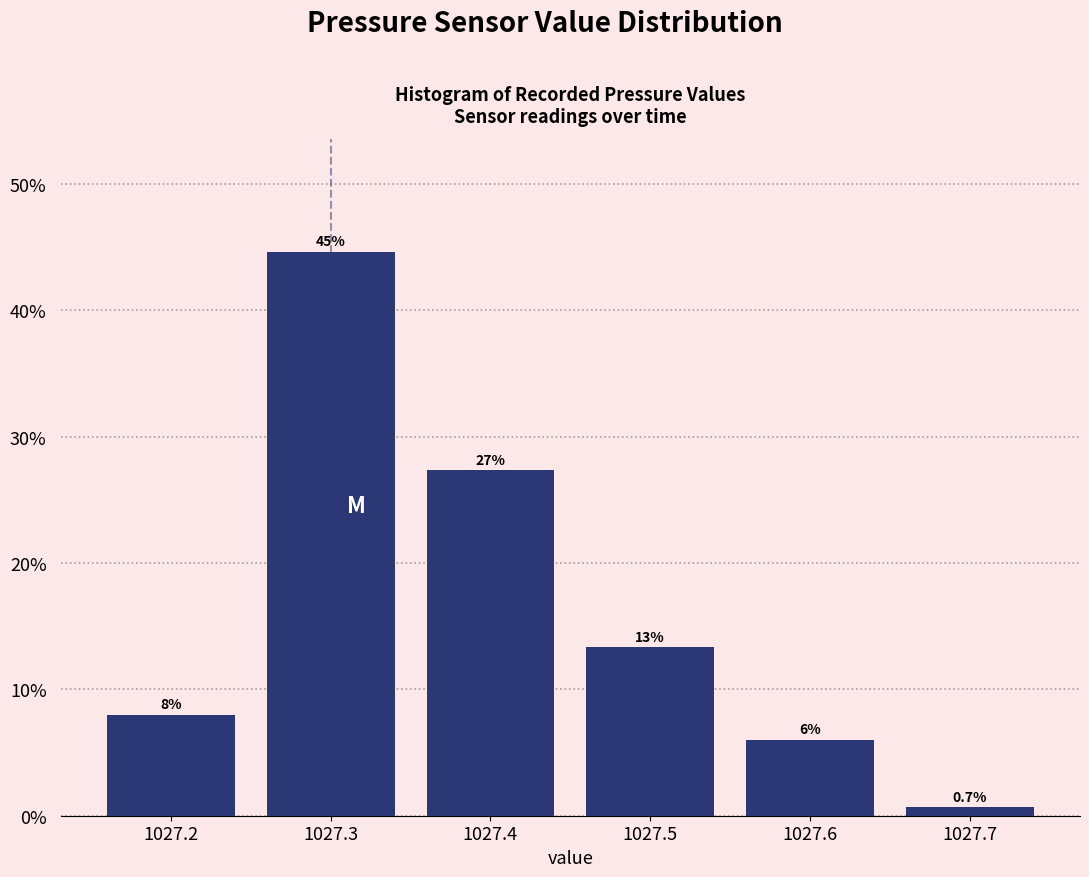

Over which range of the x-axis is the bar tallest?

1027.25 to 1027.35